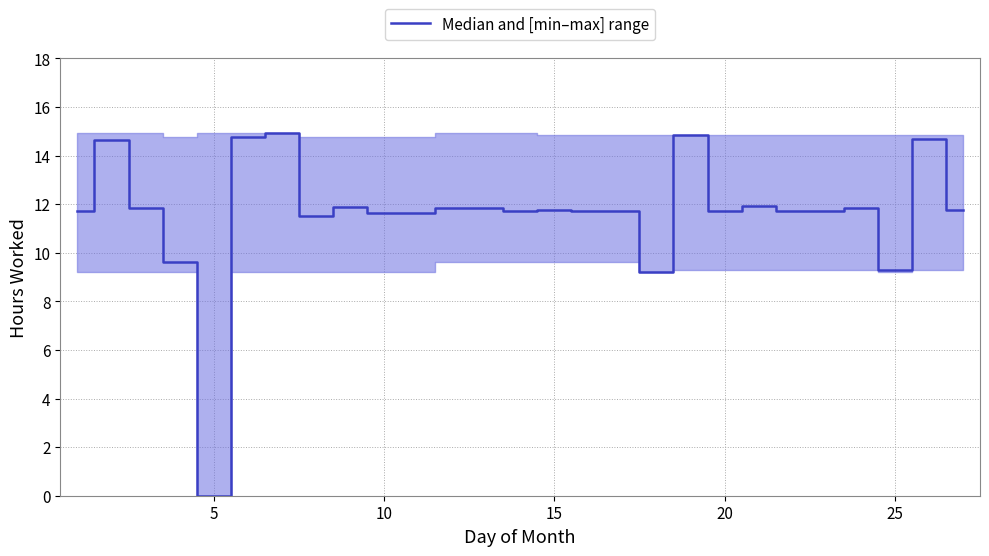

What is the maximum value shown in the chart?

14.9